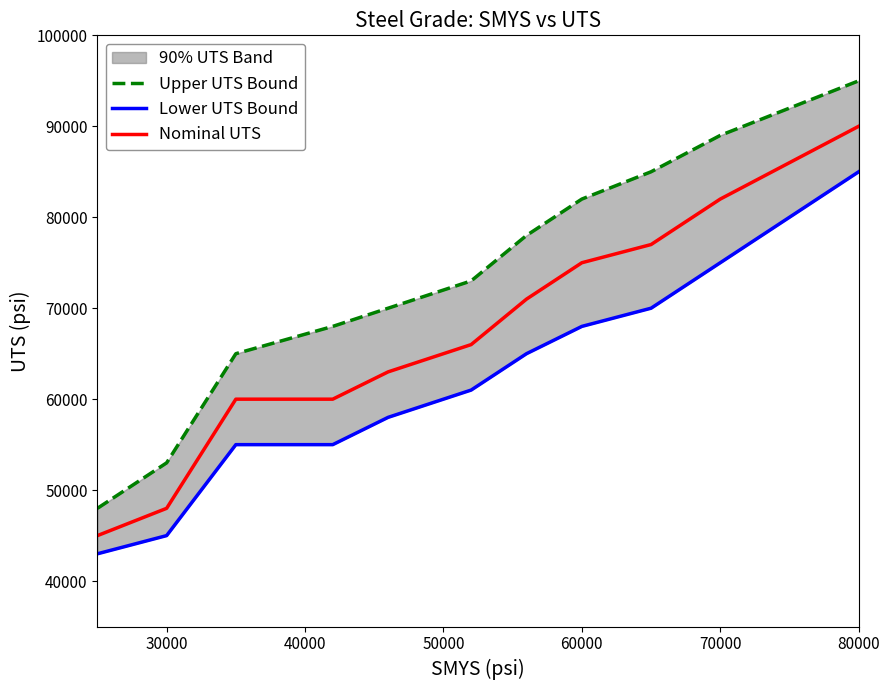

How many values in the Upper UTS Bound series are below 73000?

5